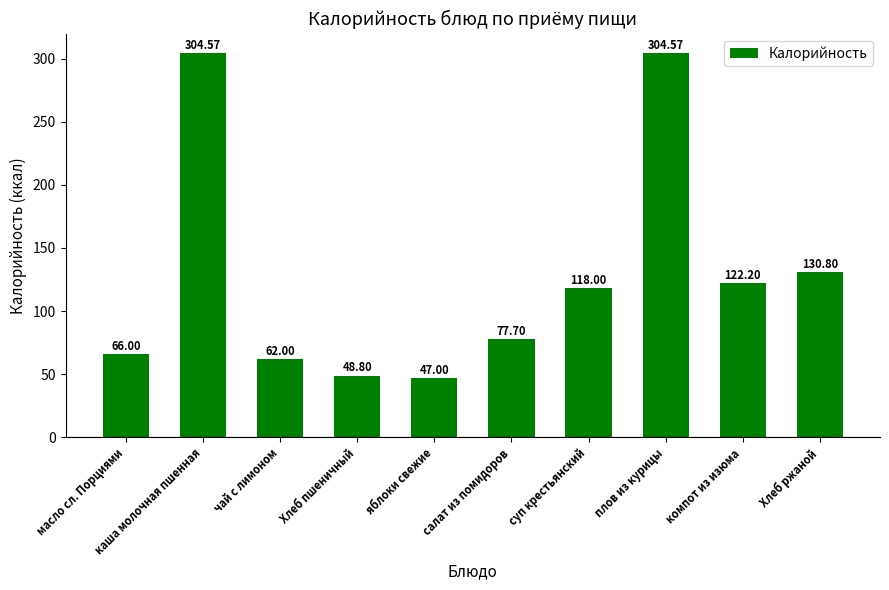

Count the number of data series in this chart.

1